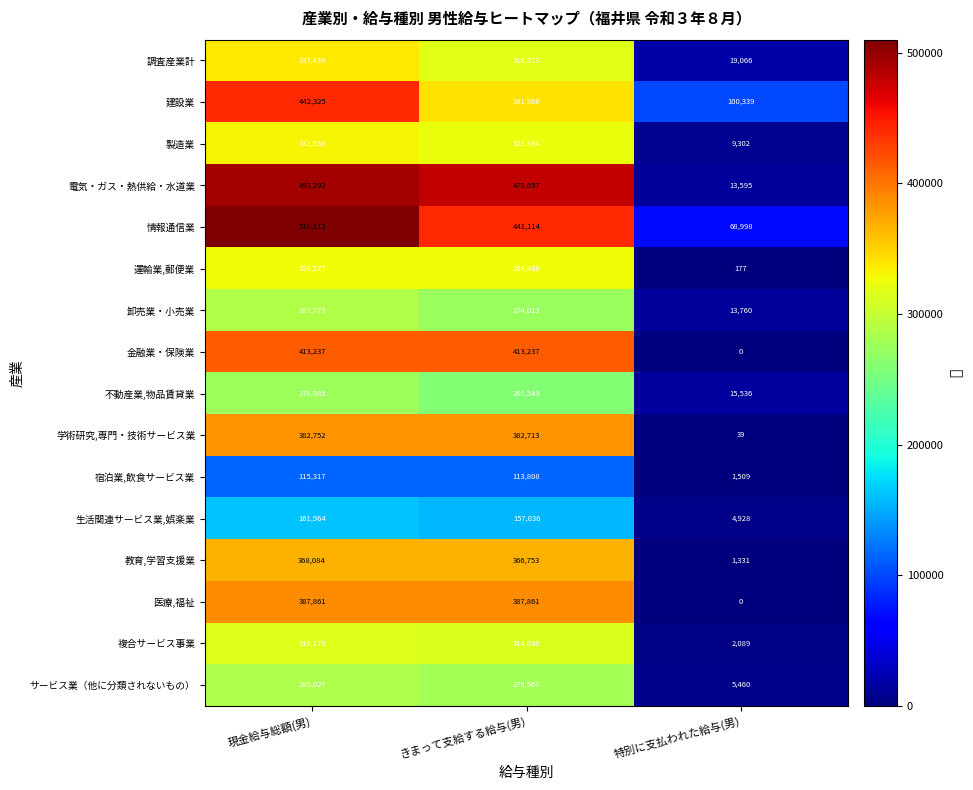

List the labels in order of 調査産業計 value, largest first.

現金給与総額(男), きまって支給する給与(男), 特別に支払われた給与(男)